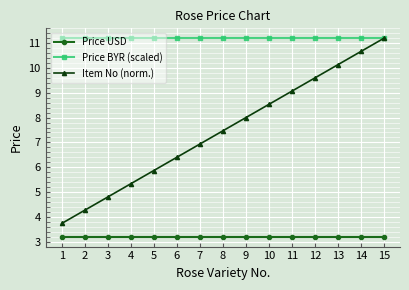

List the series in order of their overall mean, highest first.

Price BYR (scaled), Item No (norm.), Price USD